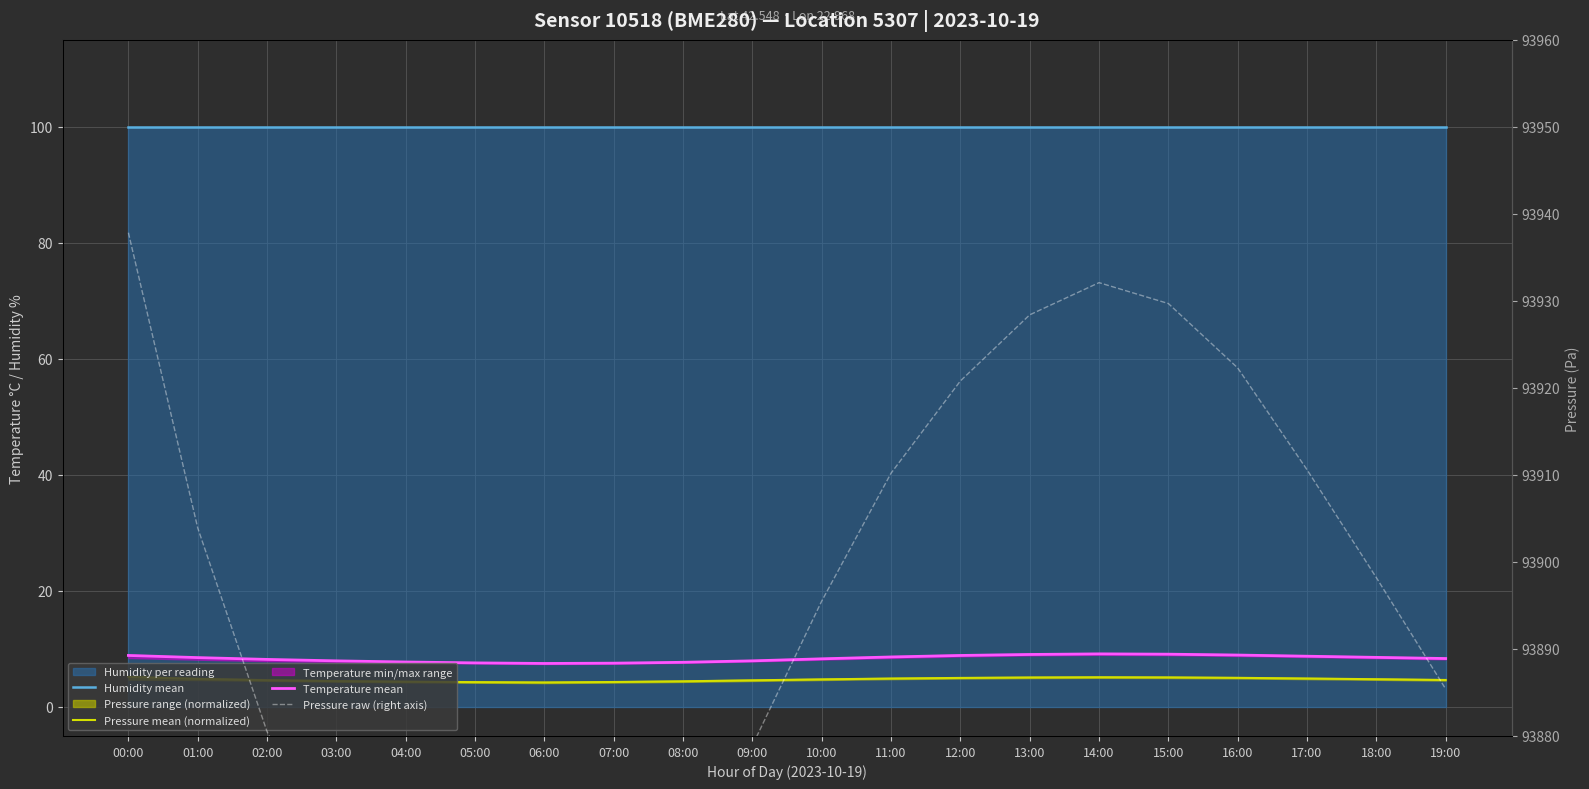

At which category is the sum across all series the highest?

00:00